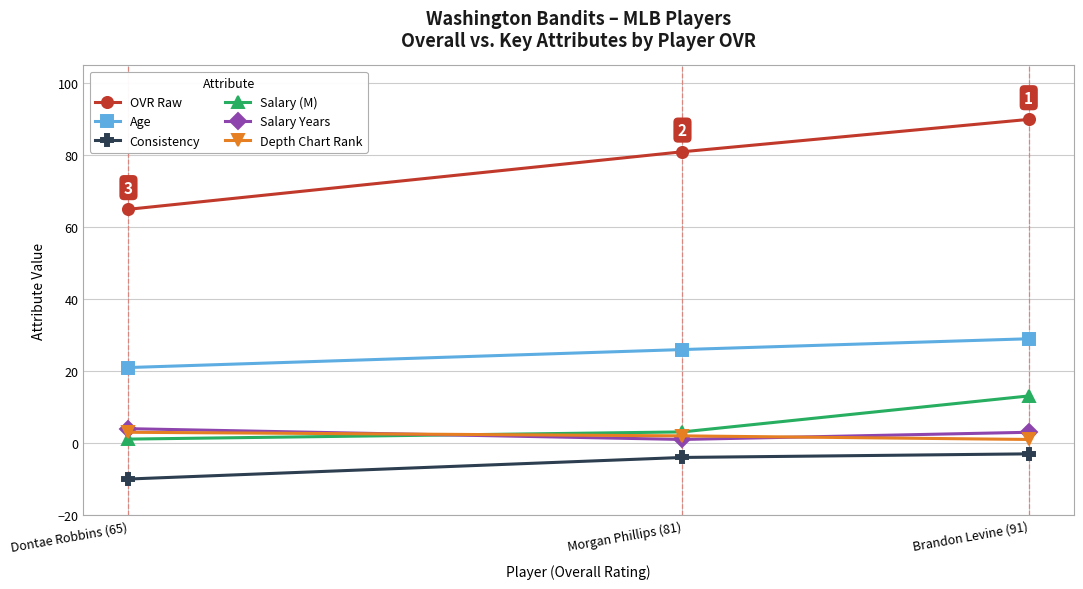

What is the difference between the maximum and minimum values in the OVR Raw series?

25.0